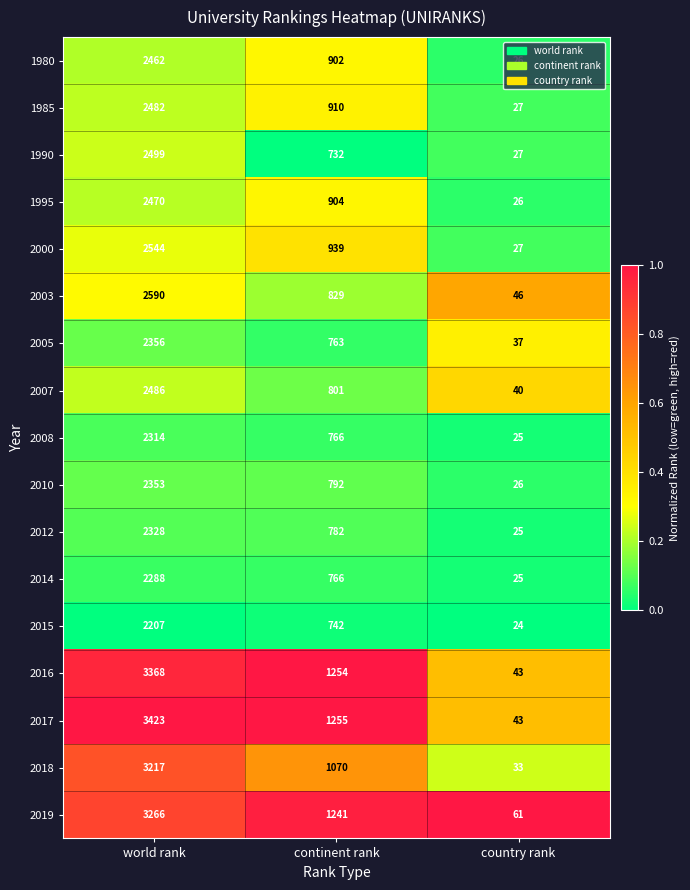

The value of 2017 at world rank is 3423. True or false?

True